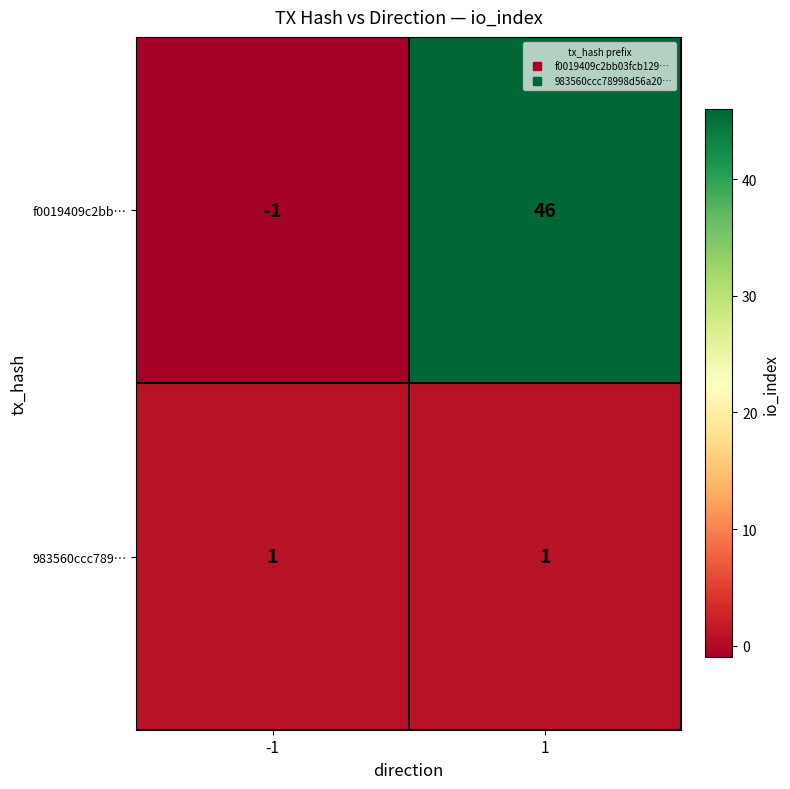

What is the sum of the f0019409c2bb… values at -1 and 1?

45